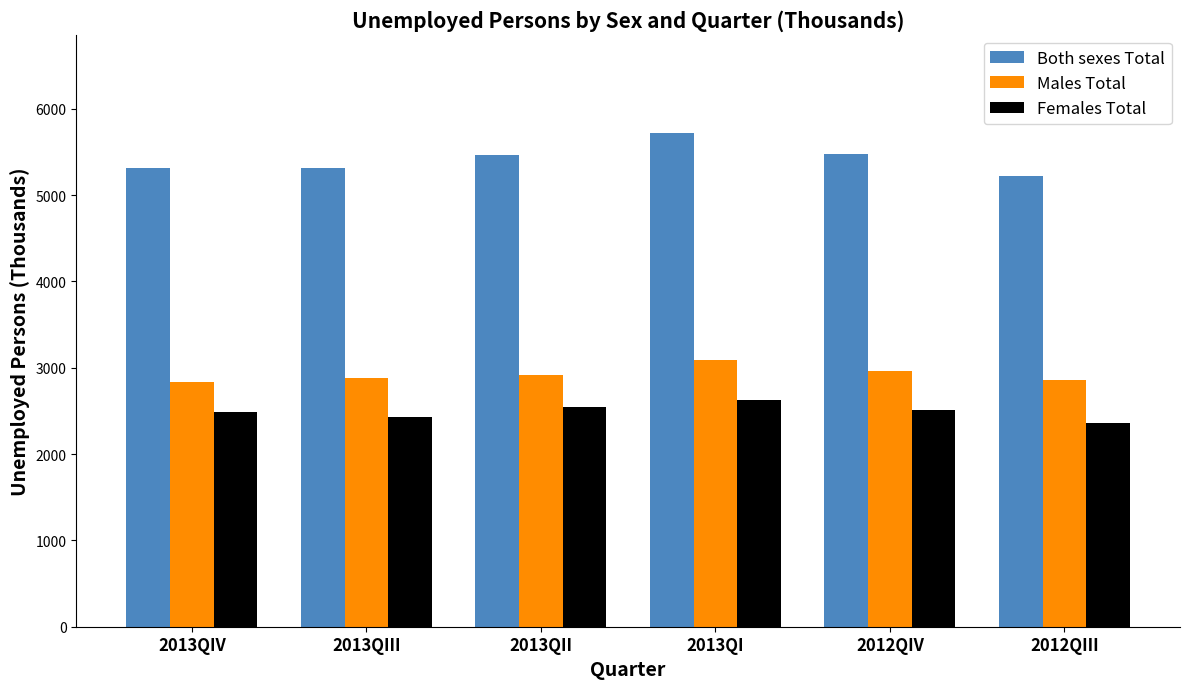

What is the spread (max minus min) of values at 2013QII?

2918.9